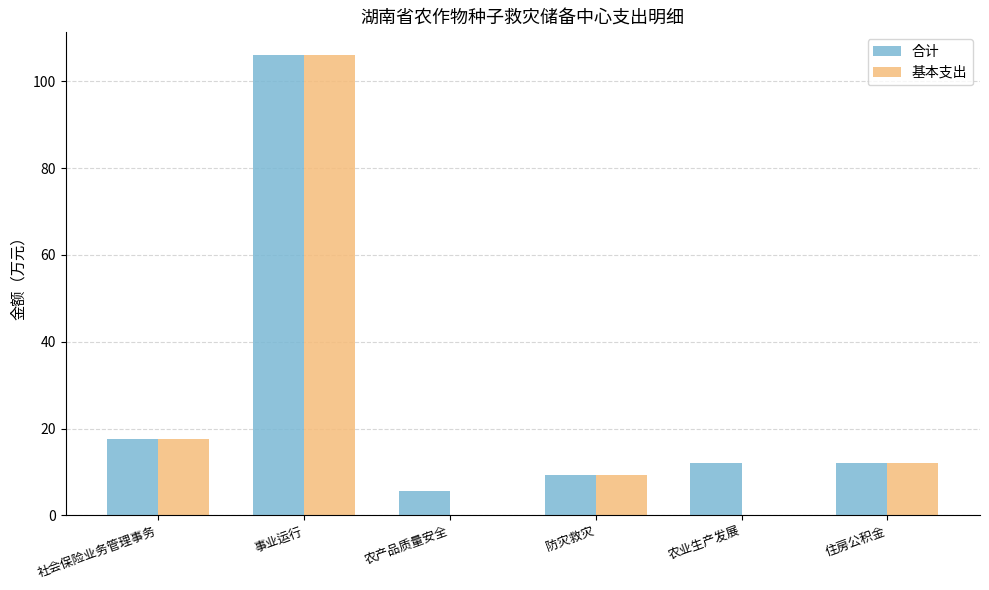

Reading right to left, extract all data points from this chart.

合计: 住房公积金=12.0	农业生产发展=12.0	防灾救灾=9.3	农产品质量安全=5.6	事业运行=106.0	社会保险业务管理事务=17.5
基本支出: 住房公积金=12.0	农业生产发展=0.0	防灾救灾=9.3	农产品质量安全=0.0	事业运行=106.0	社会保险业务管理事务=17.5